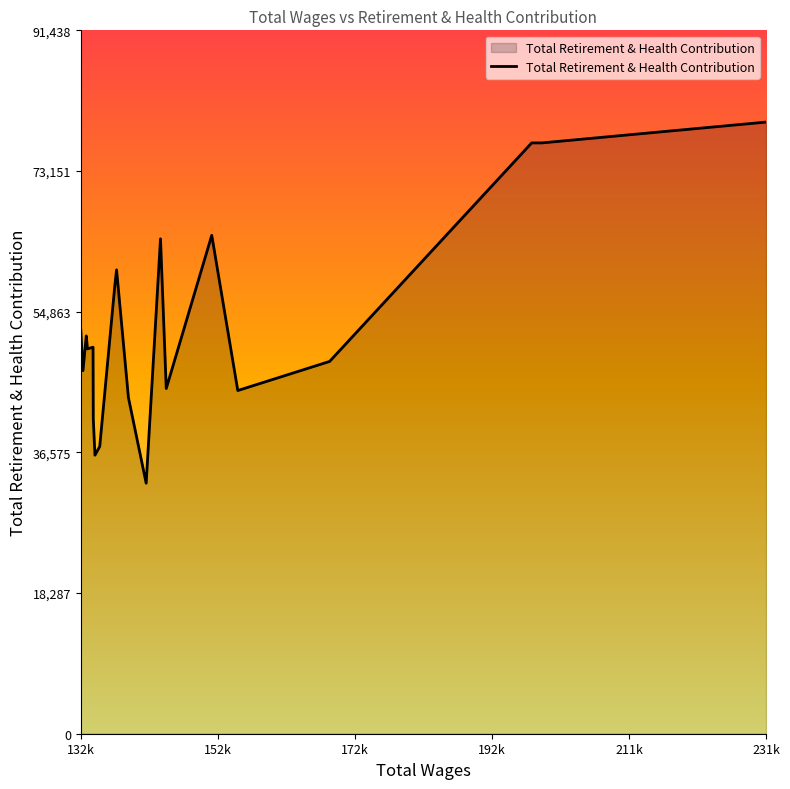

What is the minimum value shown in the chart?

32564